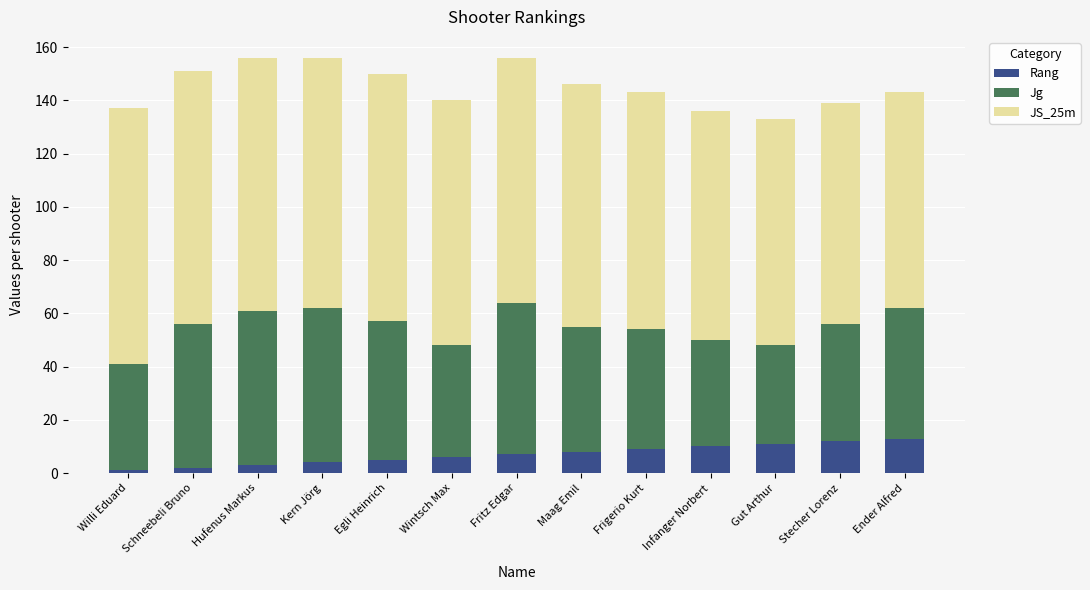

What is the maximum value for Rang?

13